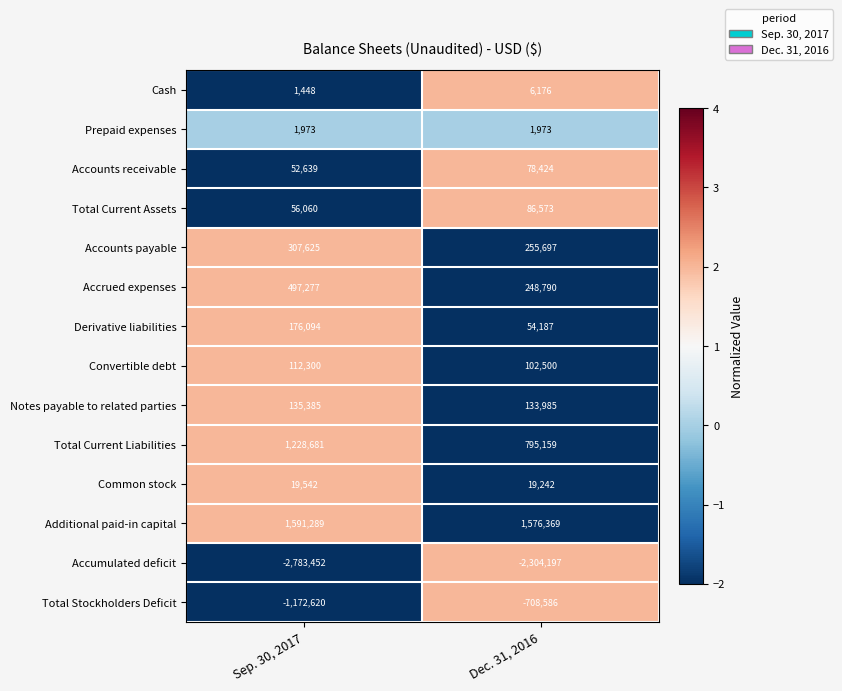

List the series in order of their peak value, highest first.

Additional paid-in capital, Total Current Liabilities, Accrued expenses, Accounts payable, Derivative liabilities, Notes payable to related parties, Convertible debt, Total Current Assets, Accounts receivable, Common stock, Cash, Prepaid expenses, Total Stockholders Deficit, Accumulated deficit